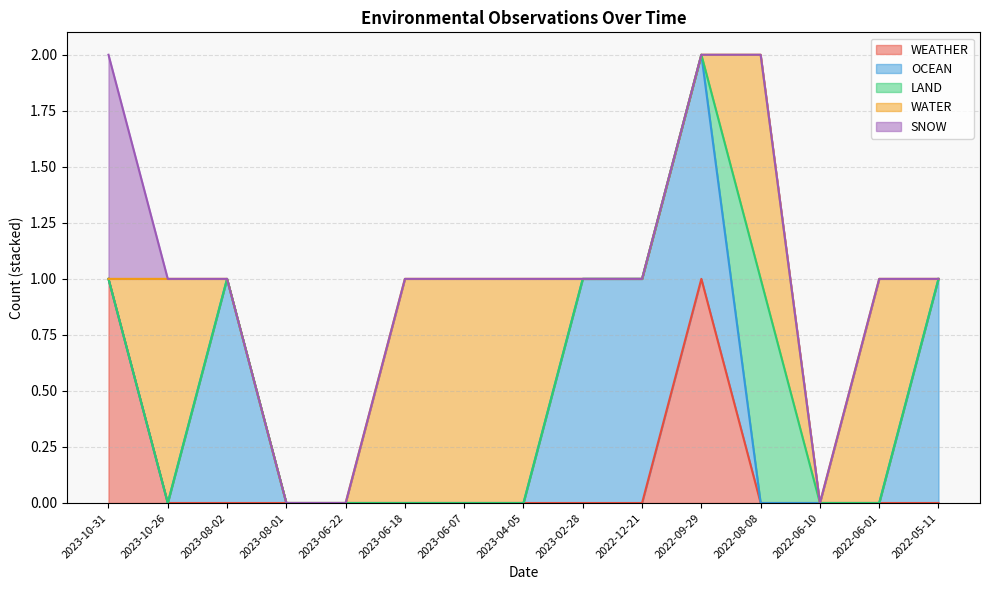

What is the sum of the OCEAN values at 2023-08-02 and 2022-08-08?

1